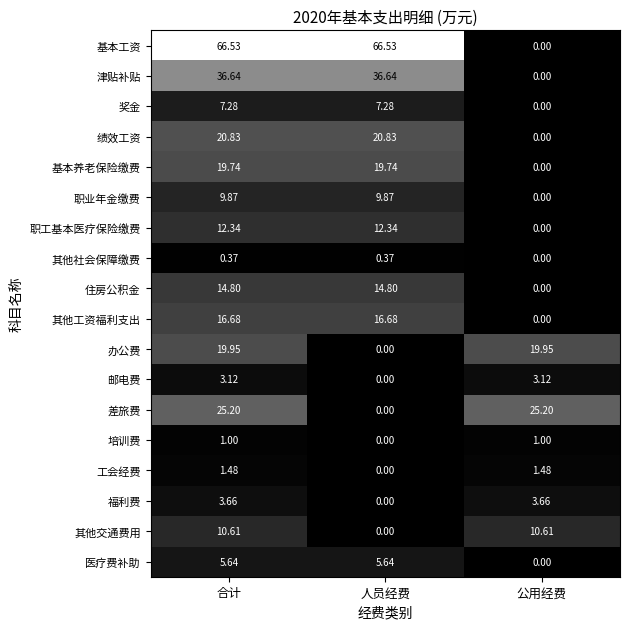

Which series changed the most between 合计 and 人员经费?

差旅费